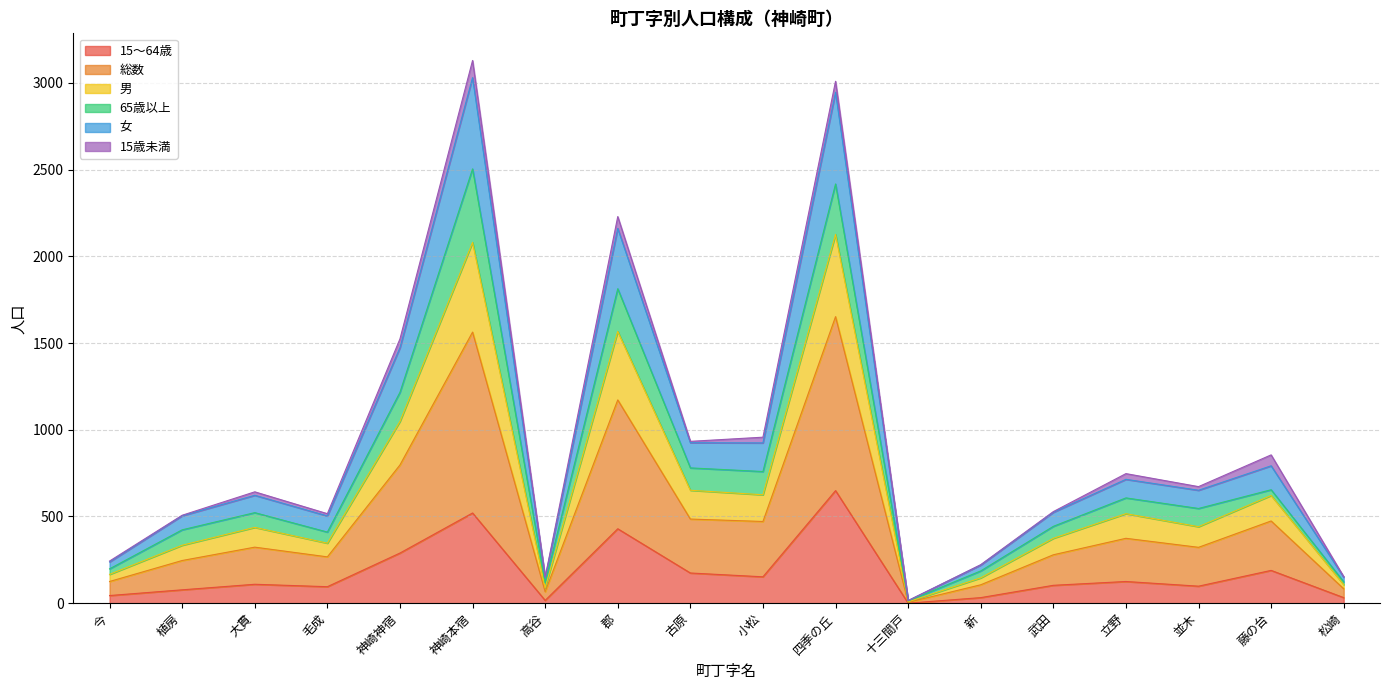

At which label does 15～64歳 reach its peak?

四季の丘